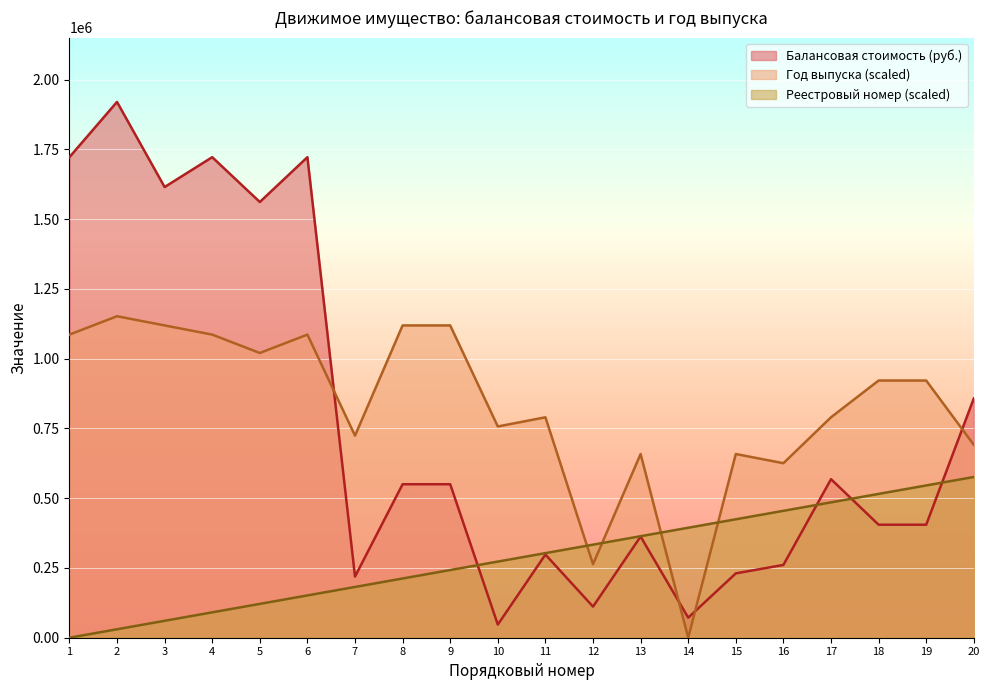

Between 3 and 12, which series saw the biggest shift?

Балансовая стоимость (руб.)